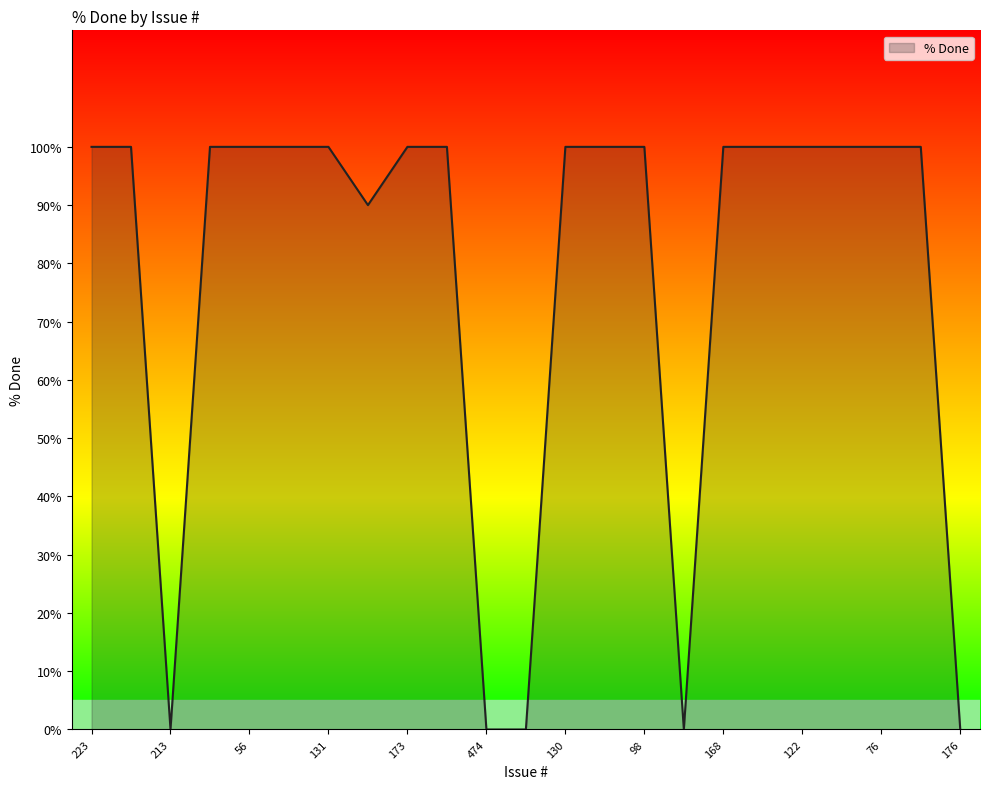

What is the greatest value displayed?

100